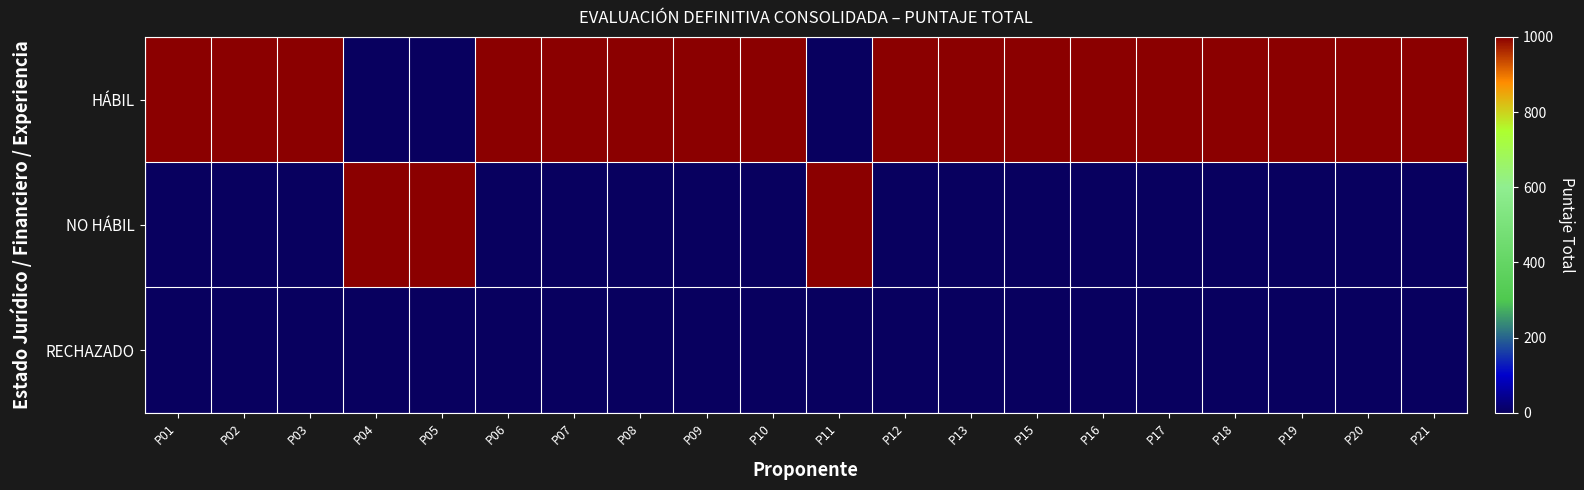

Reading right to left, extract all data points from this chart.

HÁBIL: P21=1000	P20=1000	P19=1000	P18=1000	P17=1000	P16=1000	P15=1000	P13=1000	P12=1000	P11=0	P10=1000	P09=1000	P08=1000	P07=1000	P06=1000	P05=0	P04=0	P03=1000	P02=1000	P01=1000
NO HÁBIL: P21=0	P20=0	P19=0	P18=0	P17=0	P16=0	P15=0	P13=0	P12=0	P11=1000	P10=0	P09=0	P08=0	P07=0	P06=0	P05=1000	P04=1000	P03=0	P02=0	P01=0
RECHAZADO: P21=0	P20=0	P19=0	P18=0	P17=0	P16=0	P15=0	P13=0	P12=0	P11=0	P10=0	P09=0	P08=0	P07=0	P06=0	P05=0	P04=0	P03=0	P02=0	P01=0